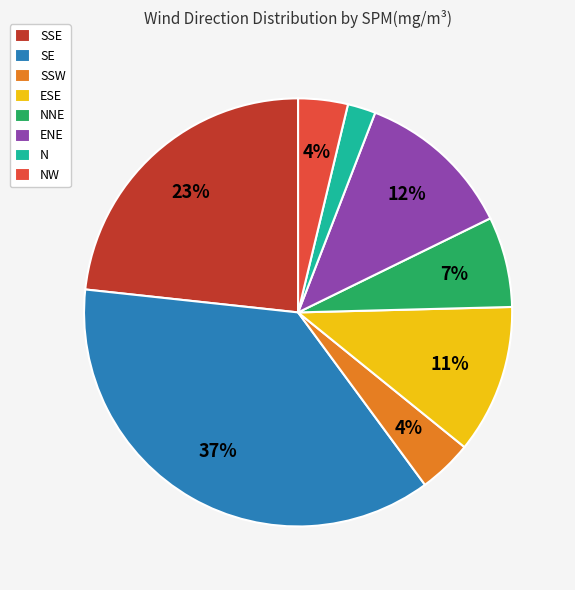

To the nearest percent, what percentage of the pie is ENE?

12%